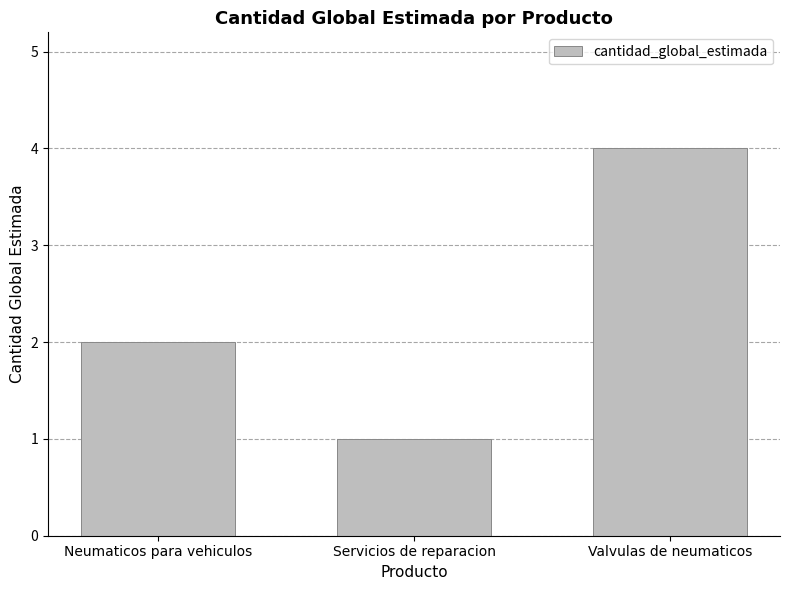

Count the number of data series in this chart.

1